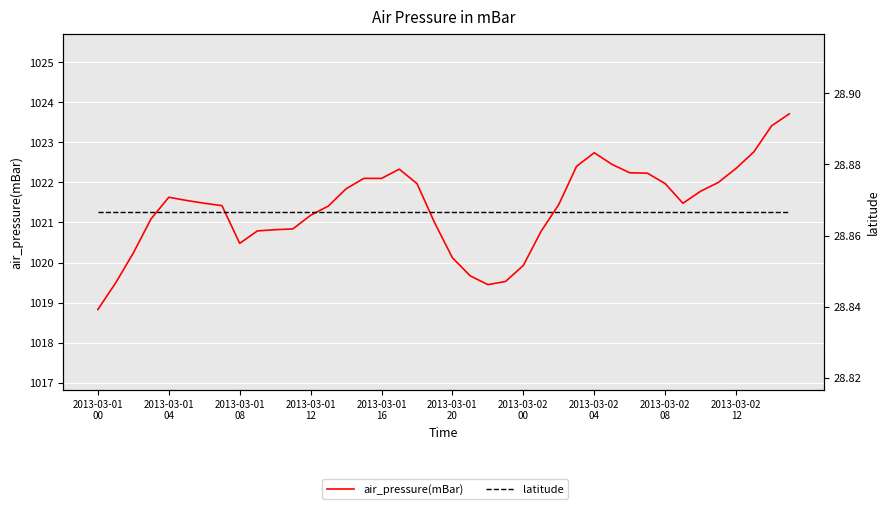

The air_pressure(mBar) series shows 1021.5 at 26. True or false?

True